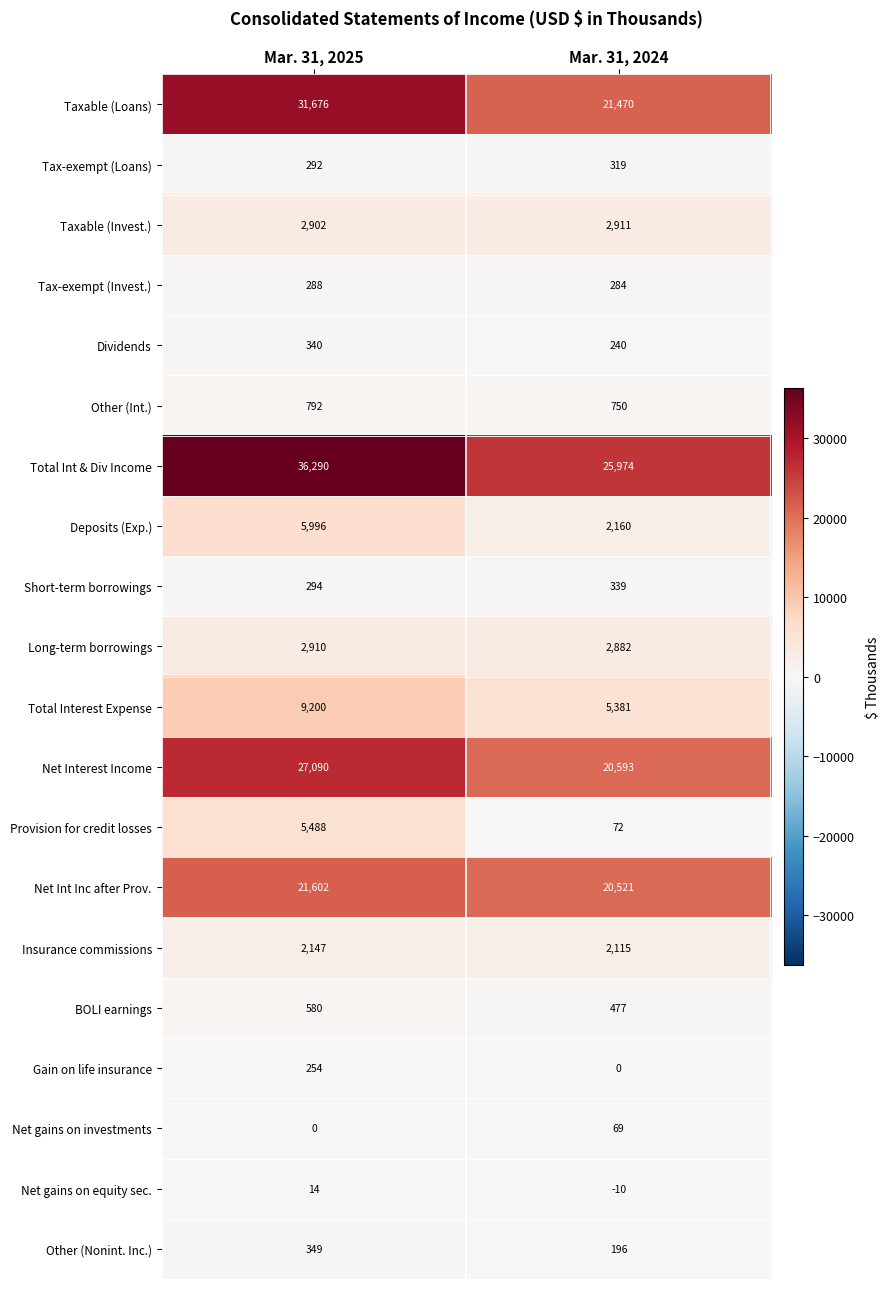

What is the spread (max minus min) of values at Mar. 31, 2025?

36290